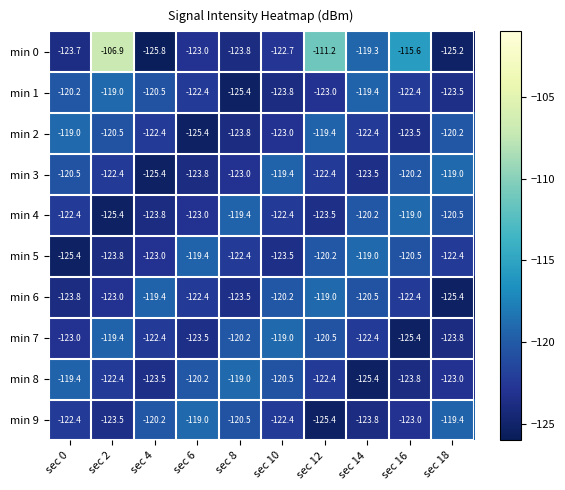

What is the lowest value of the min 9 series?

-125.4